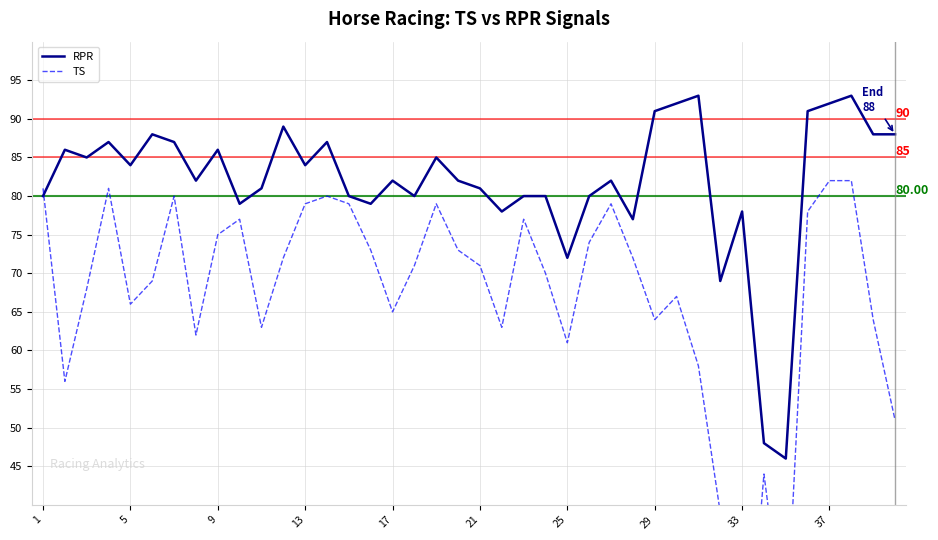

What is the difference between the second highest and minimum values in the TS series?

72